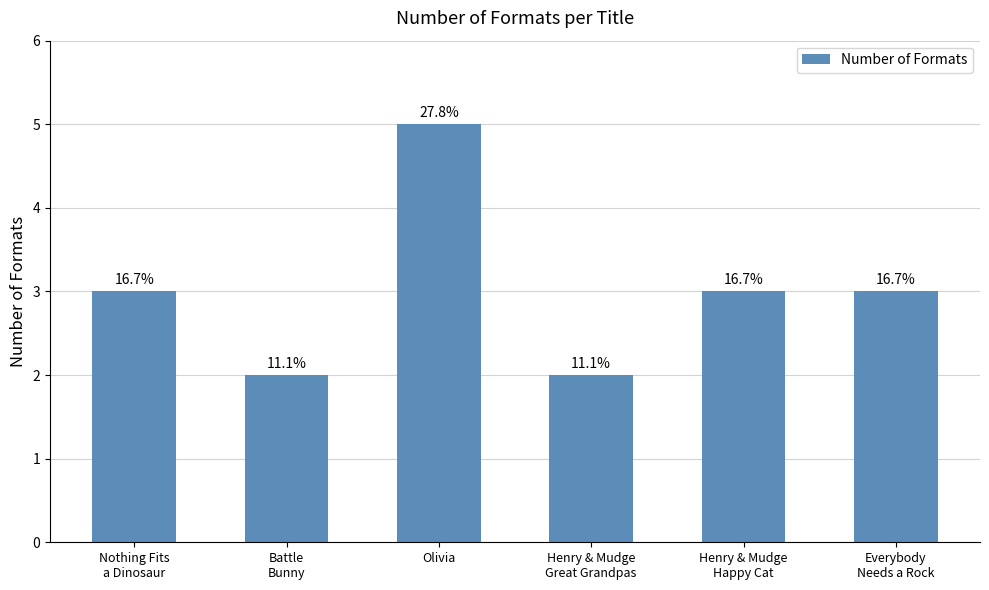

Are the bars horizontal?

No